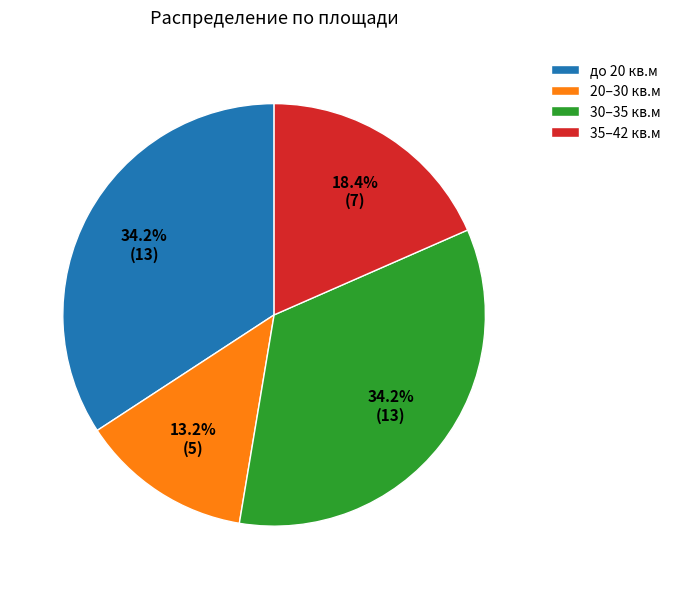

To the nearest percent, what is the average slice percentage?

25%